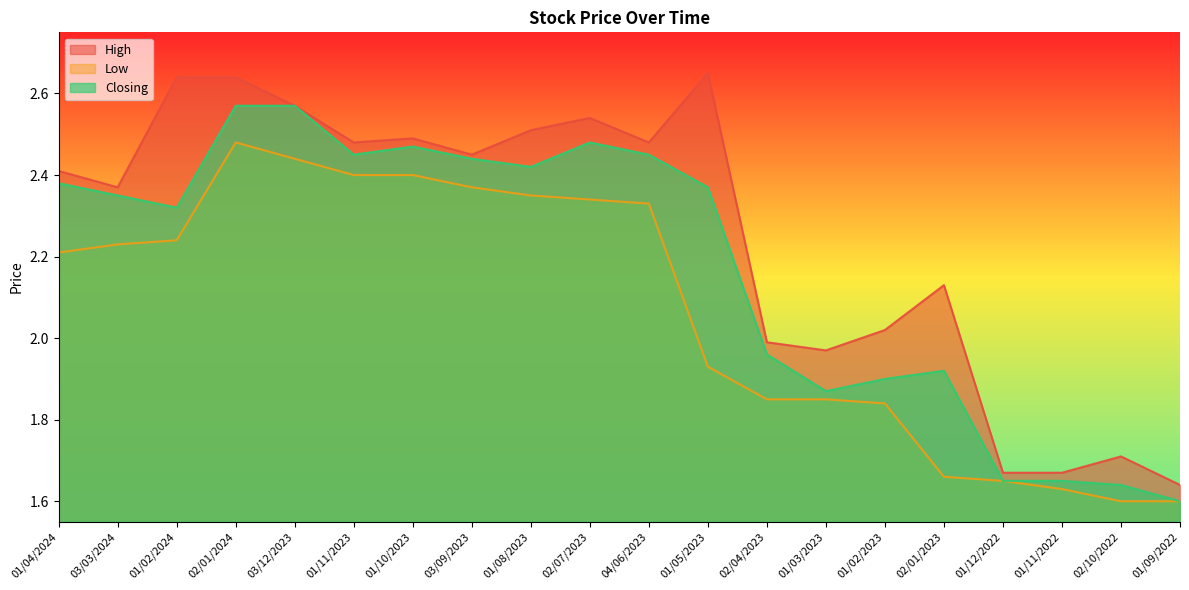

Reading right to left, what are all the values shown in this chart?

High: 01/09/2022=1.6	02/10/2022=1.7	01/11/2022=1.7	01/12/2022=1.7	02/01/2023=2.1	01/02/2023=2.0	01/03/2023=2.0	02/04/2023=2.0	01/05/2023=2.6	04/06/2023=2.5	02/07/2023=2.5	01/08/2023=2.5	03/09/2023=2.5	01/10/2023=2.5	01/11/2023=2.5	03/12/2023=2.6	02/01/2024=2.6	01/02/2024=2.6	03/03/2024=2.4	01/04/2024=2.4
Low: 01/09/2022=1.6	02/10/2022=1.6	01/11/2022=1.6	01/12/2022=1.6	02/01/2023=1.7	01/02/2023=1.8	01/03/2023=1.9	02/04/2023=1.9	01/05/2023=1.9	04/06/2023=2.3	02/07/2023=2.3	01/08/2023=2.4	03/09/2023=2.4	01/10/2023=2.4	01/11/2023=2.4	03/12/2023=2.4	02/01/2024=2.5	01/02/2024=2.2	03/03/2024=2.2	01/04/2024=2.2
Closing: 01/09/2022=1.6	02/10/2022=1.6	01/11/2022=1.6	01/12/2022=1.6	02/01/2023=1.9	01/02/2023=1.9	01/03/2023=1.9	02/04/2023=2.0	01/05/2023=2.4	04/06/2023=2.5	02/07/2023=2.5	01/08/2023=2.4	03/09/2023=2.4	01/10/2023=2.5	01/11/2023=2.5	03/12/2023=2.6	02/01/2024=2.6	01/02/2024=2.3	03/03/2024=2.4	01/04/2024=2.4